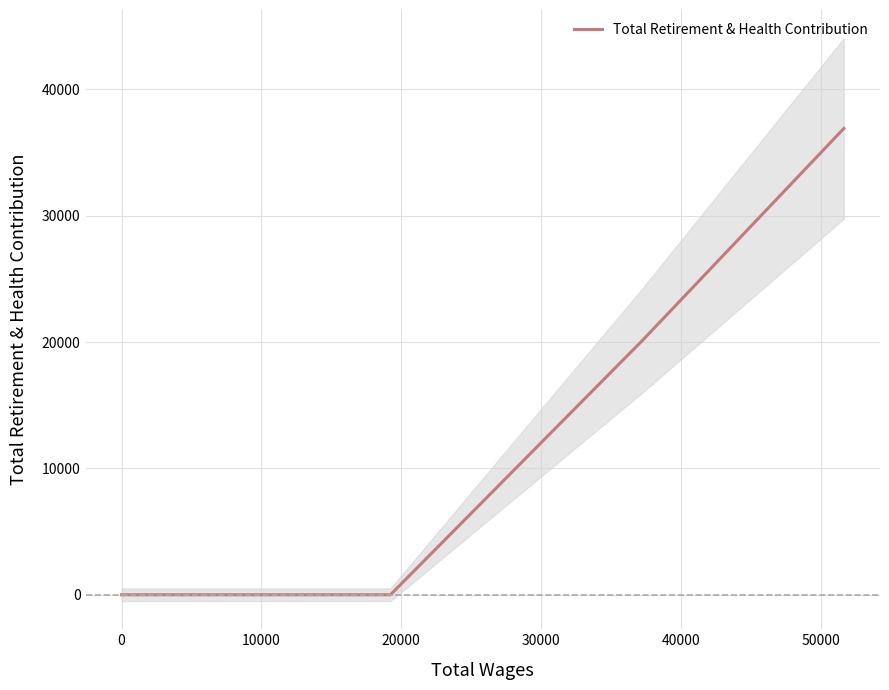

True or false: Total Retirement & Health Contribution has more than 2 interior local peaks.

False